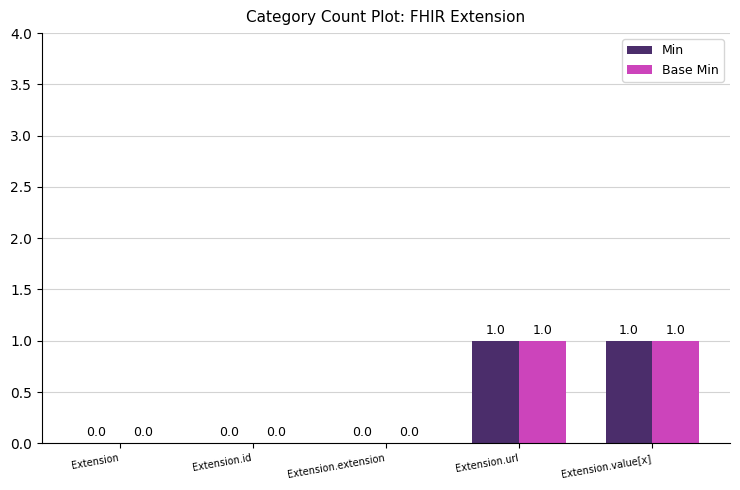

What is the greatest value displayed?

1